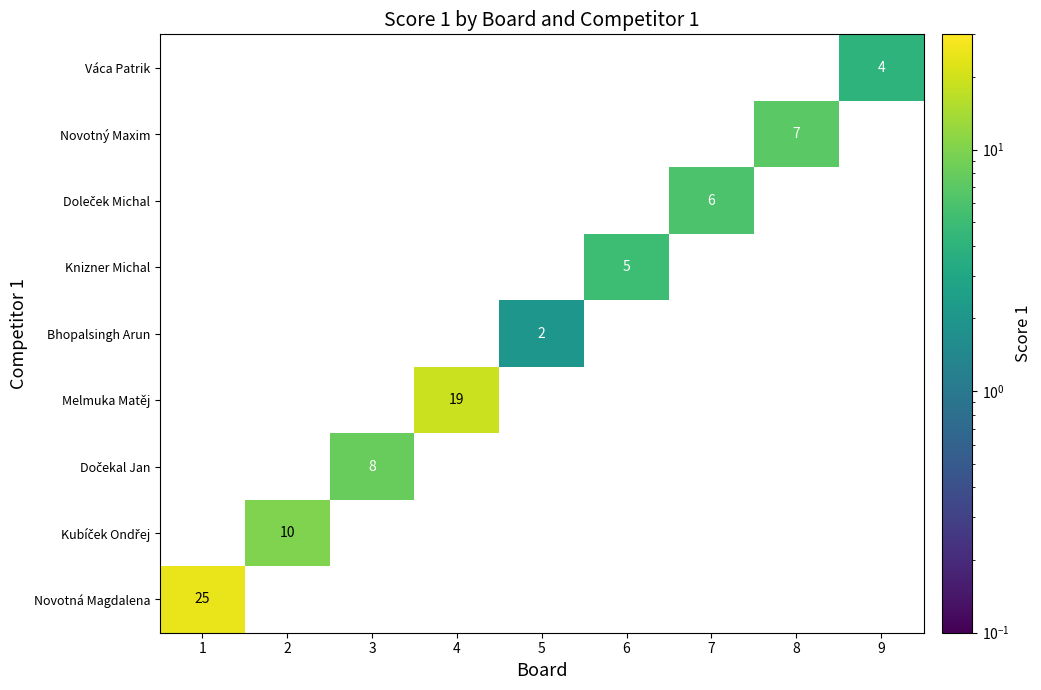

List the labels in order of Bhopalsingh Arun value, largest first.

1, 2, 3, 4, 5, 6, 7, 8, 9